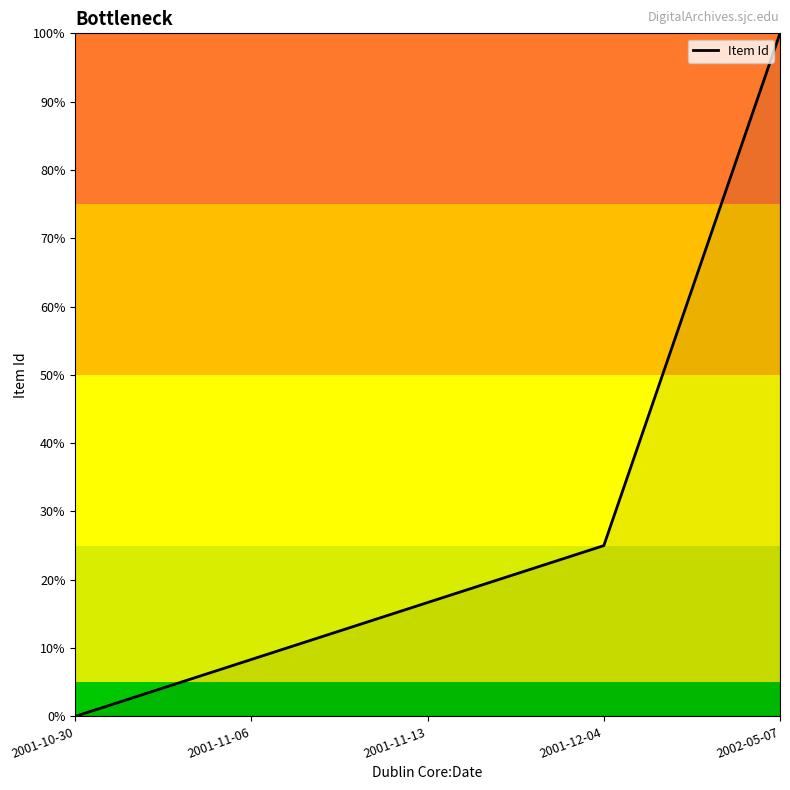

What is the difference between the maximum and minimum values?

100.0